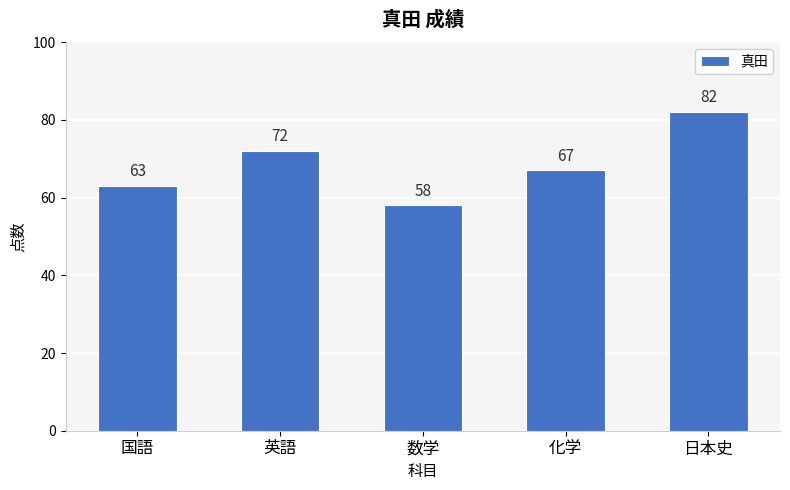

Between 日本史 and 数学, which is larger?

日本史